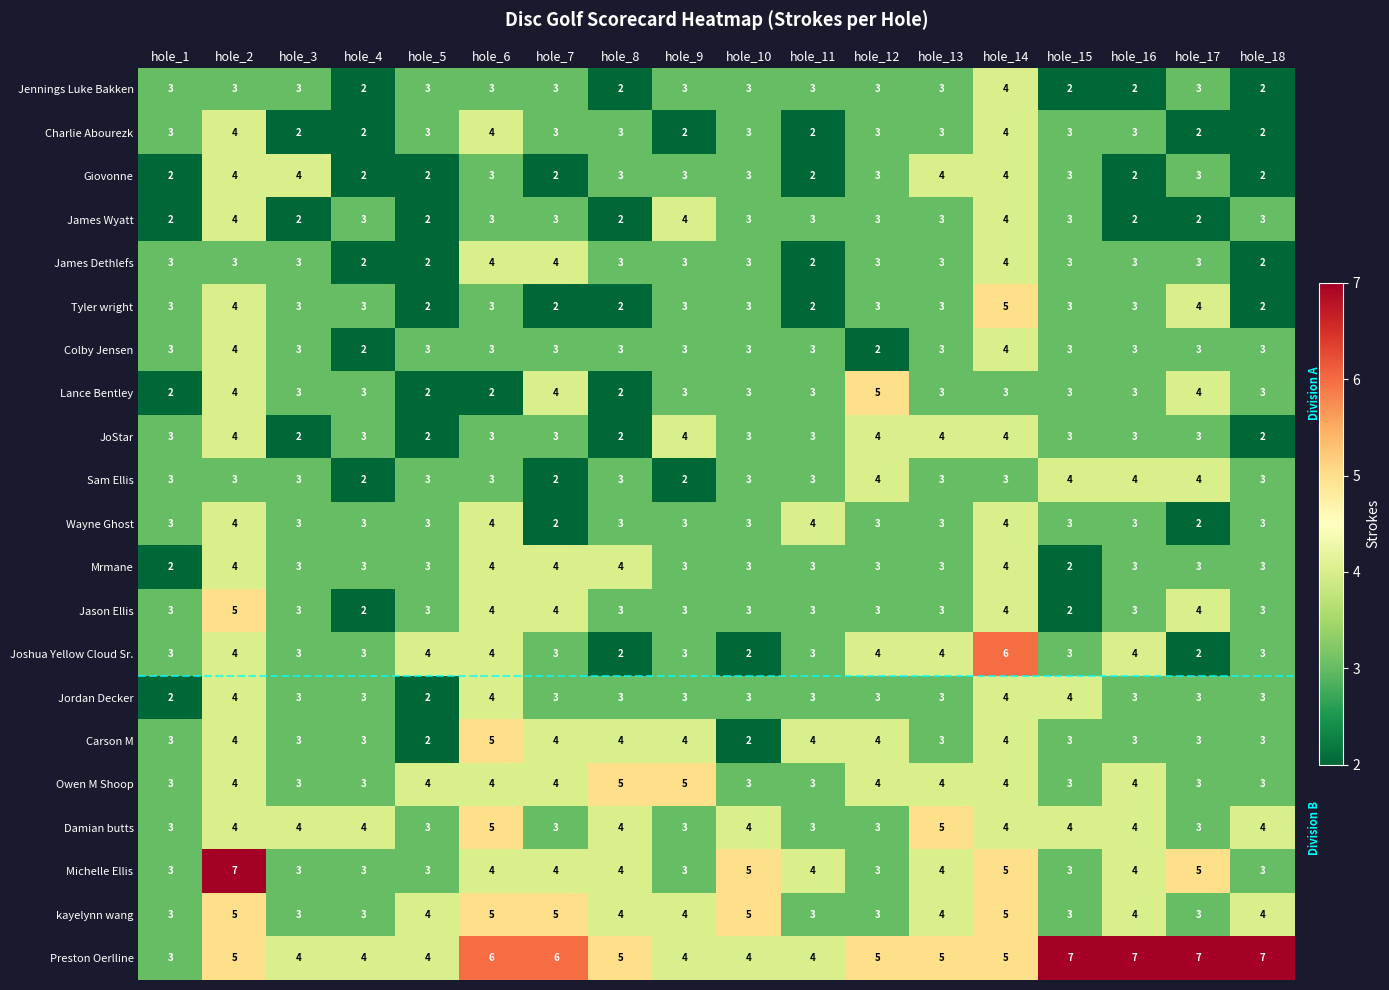

What is the maximum value for Wayne Ghost?

4